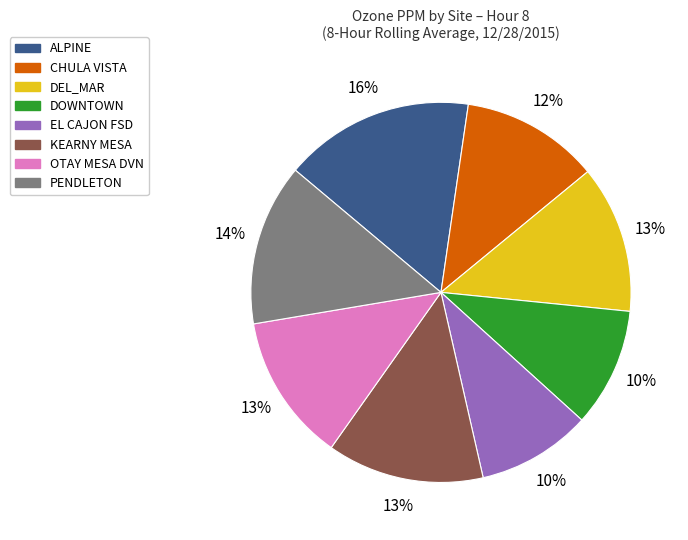

Is the sum of DEL_MAR and PENDLETON greater than half?

No